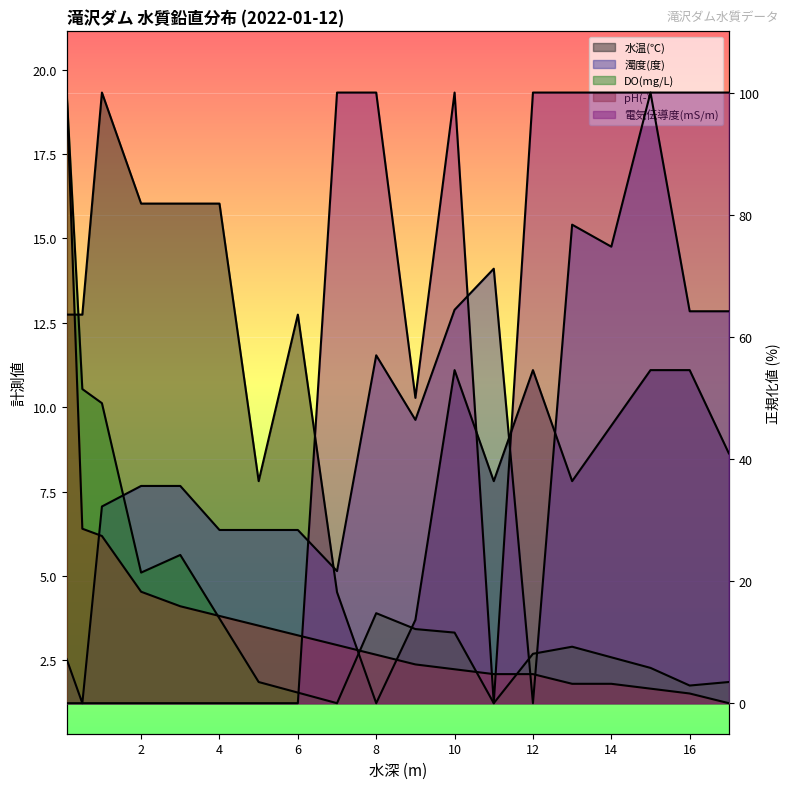

How many lines are shown in the chart?

5